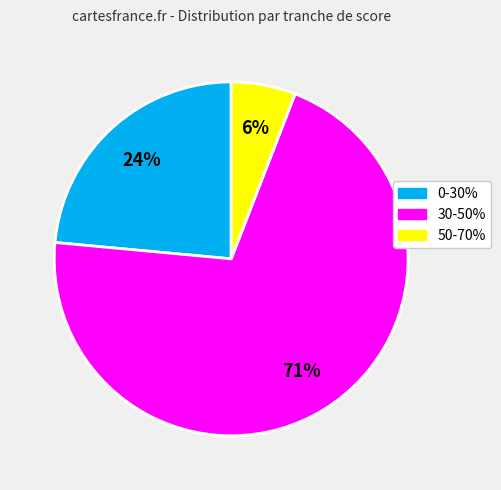

Is there any slice that represents more than half of the pie?

Yes